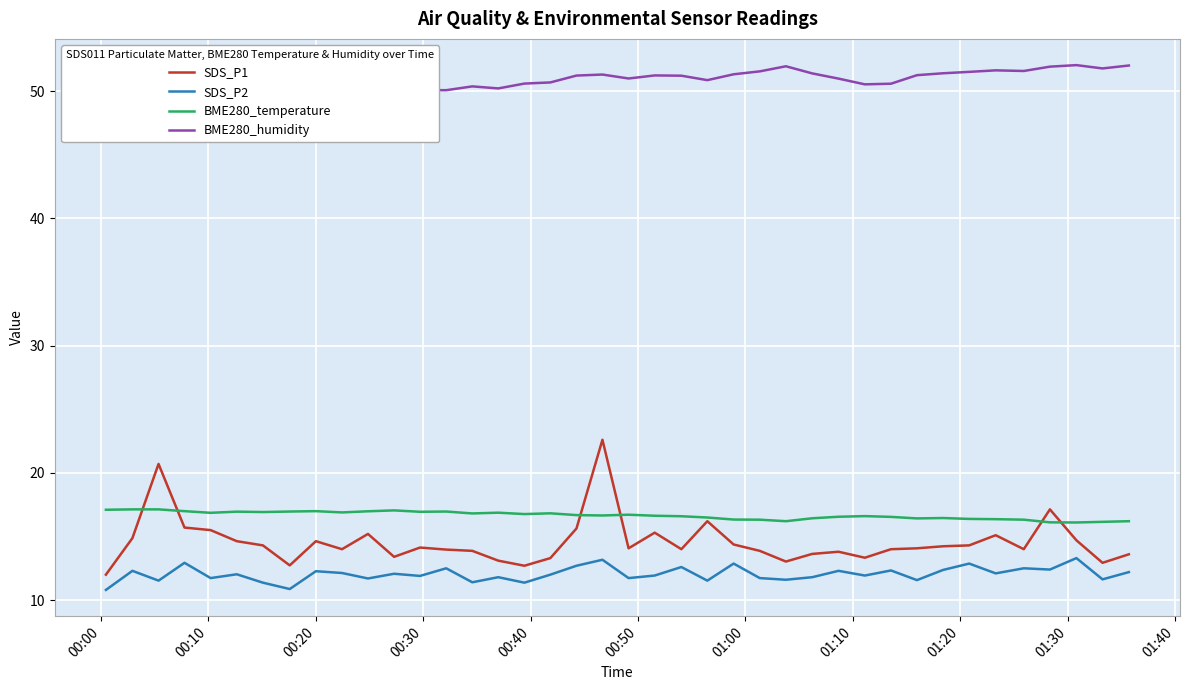

True or false: SDS_P1 and SDS_P2 cross at least once.

False